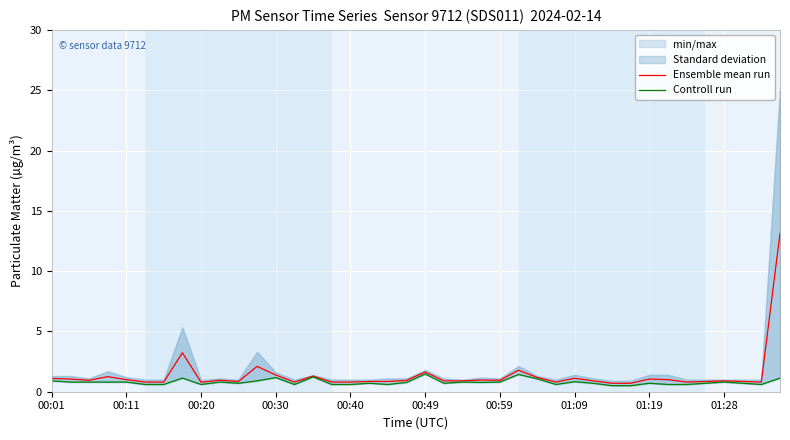

The Ensemble mean run series shows 1.4 at 00:30. True or false?

True